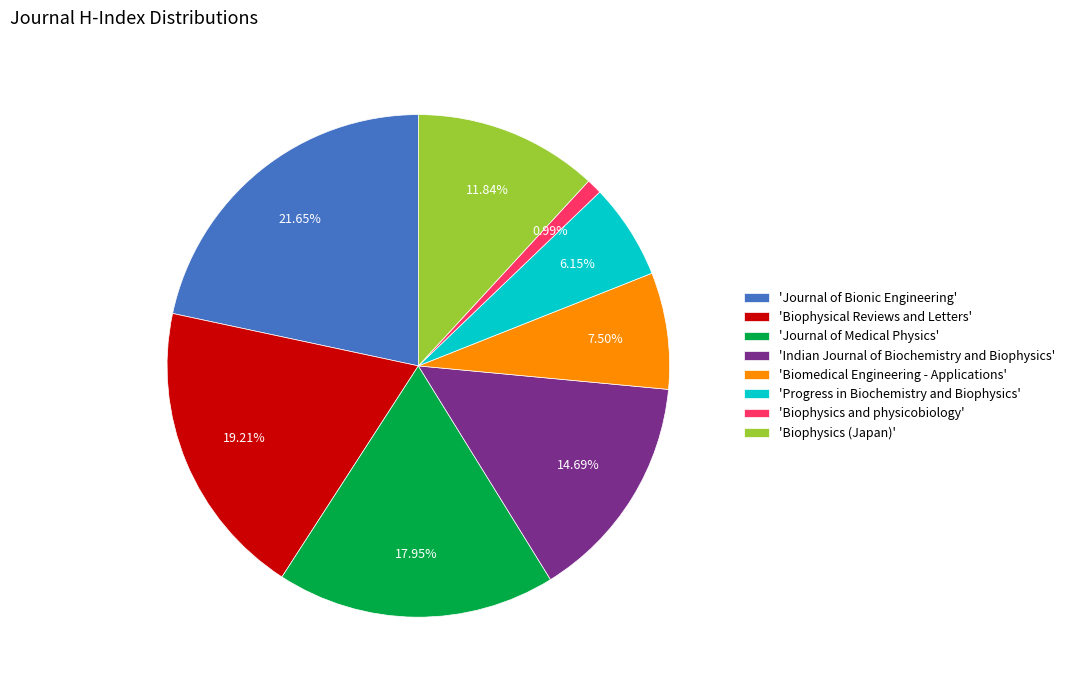

Rank the categories by value from lowest to highest.

'Biophysics and physicobiology', 'Progress in Biochemistry and Biophysics', 'Biomedical Engineering - Applications', 'Biophysics (Japan)', 'Indian Journal of Biochemistry and Biophysics', 'Journal of Medical Physics', 'Biophysical Reviews and Letters', 'Journal of Bionic Engineering'